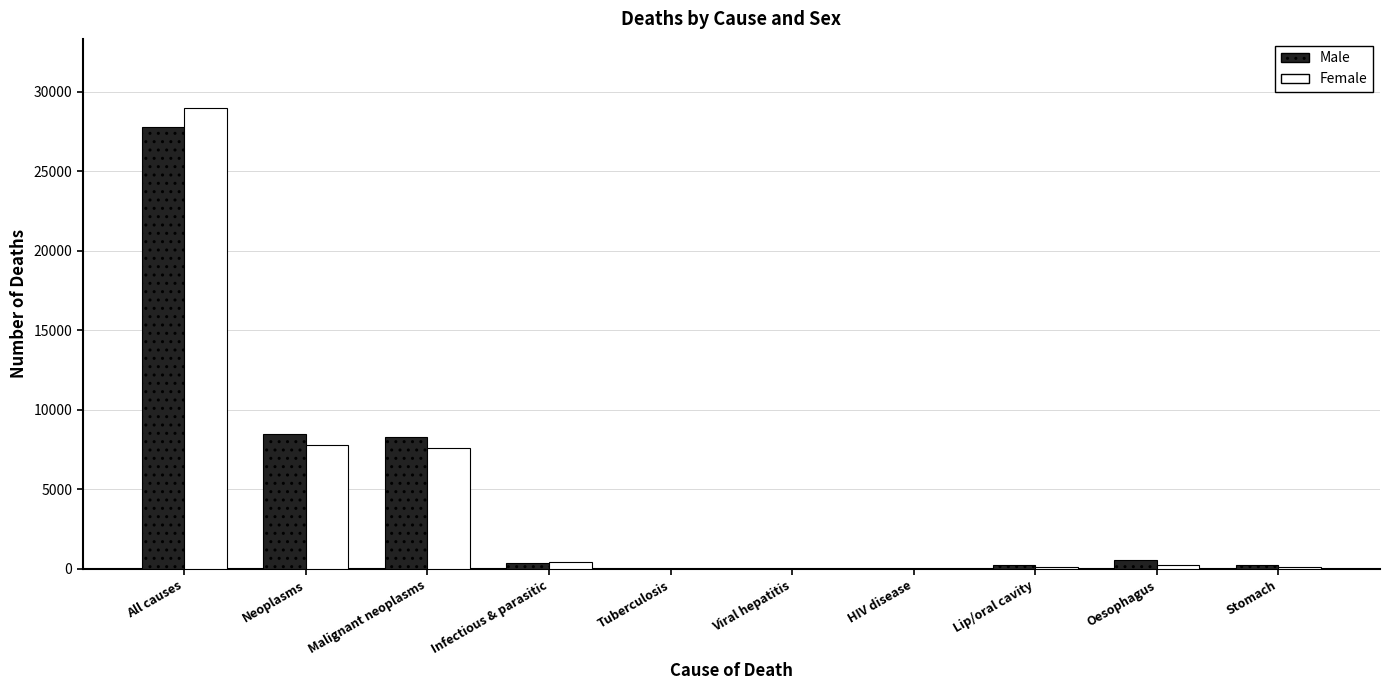

What is the total value across all series at Malignant neoplasms?

15890